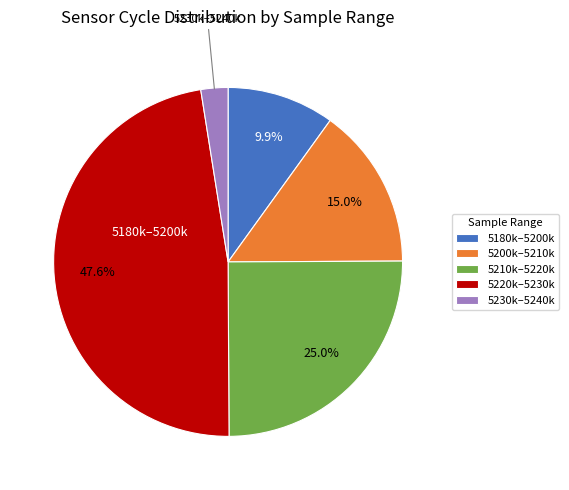

What percentage is NOT represented by 5210k–5220k?

75.0%